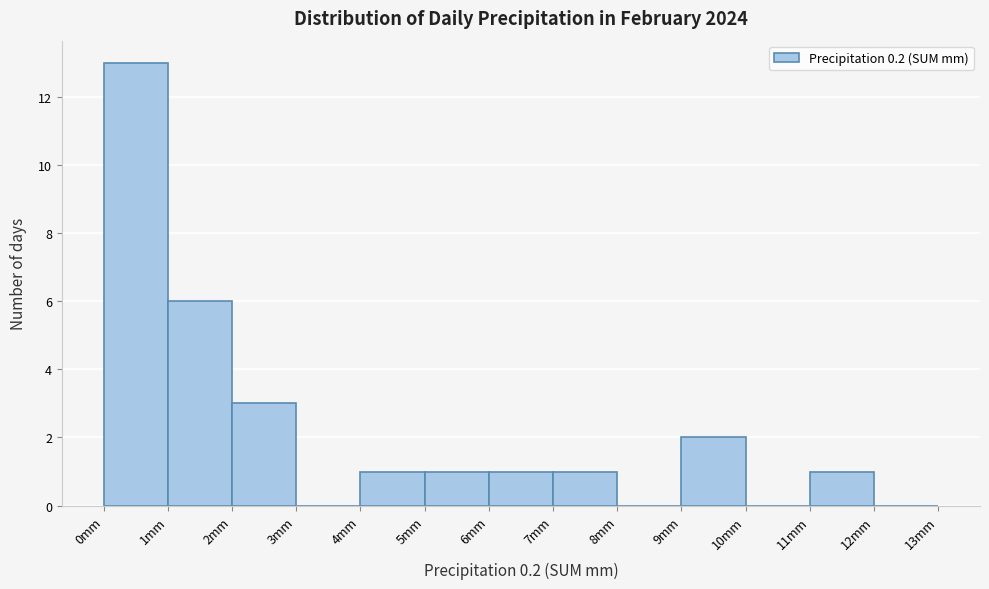

Over which range of the x-axis is the bar tallest?

0 to 1